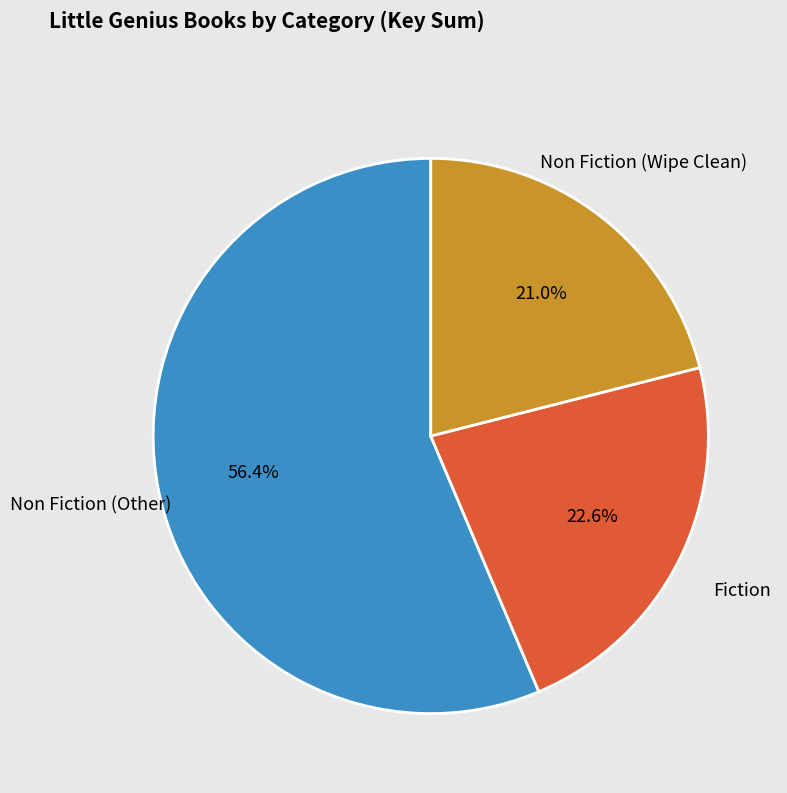

Is there a majority slice in this chart?

Yes